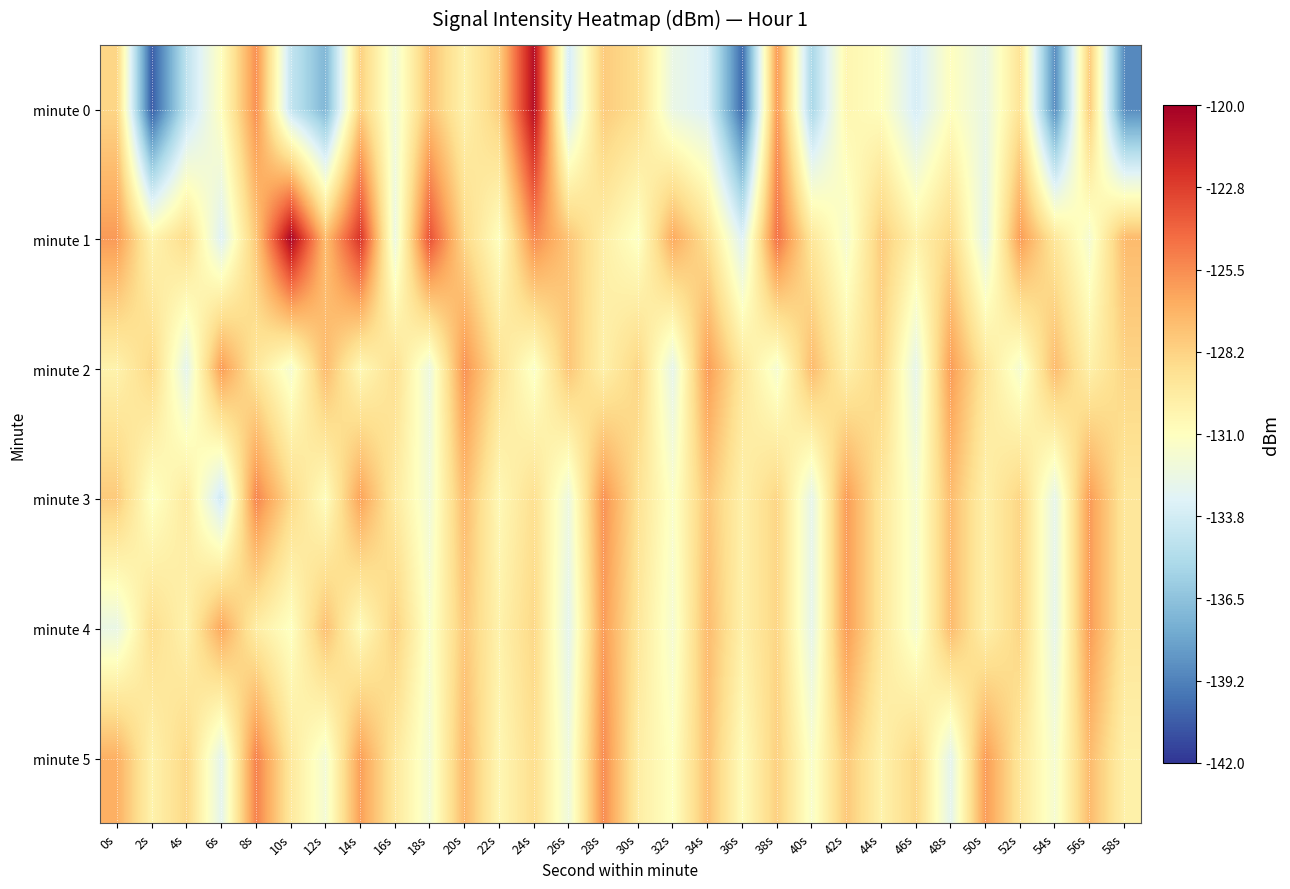

Reading right to left, list all the values displayed in this chart.

minute 0: 58s=-138.9	56s=-127.9	54s=-138.8	52s=-129.1	50s=-132.5	48s=-131.0	46s=-133.6	44s=-131.0	42s=-130.4	40s=-135.4	38s=-125.9	36s=-140.1	34s=-133.3	32s=-132.5	30s=-128.8	28s=-127.9	26s=-133.6	24s=-120.7	22s=-128.1	20s=-130.1	18s=-127.6	16s=-132.0	14s=-128.1	12s=-137.1	10s=-134.3	8s=-125.6	6s=-131.0	4s=-134.5	2s=-140.6	0s=-128.4
minute 1: 58s=-127.2	56s=-131.7	54s=-129.3	52s=-126.0	50s=-132.8	48s=-128.5	46s=-130.1	44s=-127.9	42s=-131.7	40s=-129.3	38s=-124.6	36s=-133.2	34s=-128.9	32s=-126.5	30s=-131.2	28s=-129.9	26s=-127.7	24s=-125.4	22s=-131.0	20s=-128.5	18s=-123.4	16s=-132.3	14s=-122.3	12s=-127.3	10s=-120.3	8s=-127.8	6s=-133.2	4s=-128.7	2s=-130.3	0s=-126.0
minute 2: 58s=-128.3	56s=-130.0	54s=-127.2	52s=-131.7	50s=-129.3	48s=-126.0	46s=-132.7	44s=-128.3	42s=-130.0	40s=-127.2	38s=-131.7	36s=-129.3	34s=-126.0	32s=-132.7	30s=-128.3	28s=-130.0	26s=-127.7	24s=-131.3	22s=-129.0	20s=-125.7	18s=-132.2	16s=-128.9	14s=-130.6	12s=-127.2	10s=-131.7	8s=-129.3	6s=-126.0	4s=-132.8	2s=-128.5	0s=-130.1
minute 3: 58s=-129.3	56s=-126.0	54s=-132.7	52s=-128.3	50s=-130.0	48s=-127.2	46s=-131.7	44s=-129.3	42s=-126.0	40s=-132.7	38s=-128.3	36s=-130.0	34s=-127.7	32s=-131.3	30s=-129.0	28s=-125.7	26s=-132.2	24s=-128.9	22s=-130.6	20s=-127.2	18s=-131.9	16s=-129.6	14s=-126.2	12s=-130.9	10s=-128.6	8s=-125.2	6s=-133.9	4s=-129.6	2s=-131.2	0s=-127.9
minute 4: 58s=-129.3	56s=-126.0	54s=-132.7	52s=-128.3	50s=-130.0	48s=-127.2	46s=-131.7	44s=-129.3	42s=-126.0	40s=-132.7	38s=-128.3	36s=-130.0	34s=-127.2	32s=-131.7	30s=-129.3	28s=-126.0	26s=-132.8	24s=-128.5	22s=-130.1	20s=-127.8	18s=-131.5	16s=-128.1	14s=-130.8	12s=-127.5	10s=-131.1	8s=-129.8	6s=-126.5	4s=-130.1	2s=-128.8	0s=-132.5
minute 5: 58s=-130.0	56s=-127.2	54s=-131.7	52s=-129.3	50s=-126.0	48s=-132.8	46s=-128.5	44s=-130.1	42s=-127.8	40s=-131.5	38s=-128.1	36s=-130.8	34s=-127.5	32s=-131.1	30s=-129.8	28s=-125.5	26s=-132.1	24s=-128.8	22s=-130.5	20s=-127.1	18s=-131.8	16s=-129.5	14s=-126.1	12s=-131.8	10s=-129.5	8s=-125.1	6s=-132.8	4s=-128.5	2s=-130.1	0s=-126.8